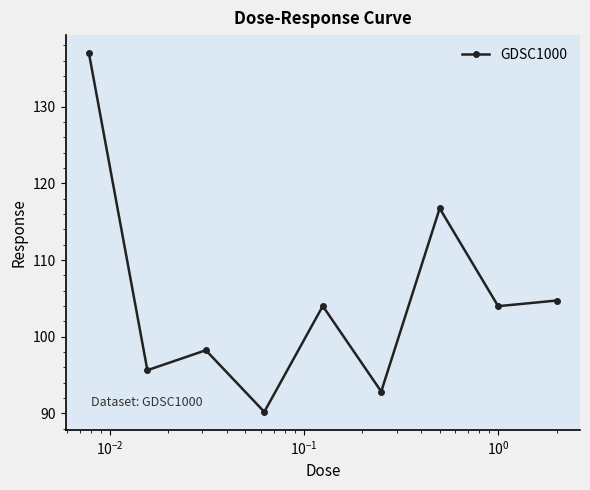

What is the difference between the second highest and minimum values?

26.5